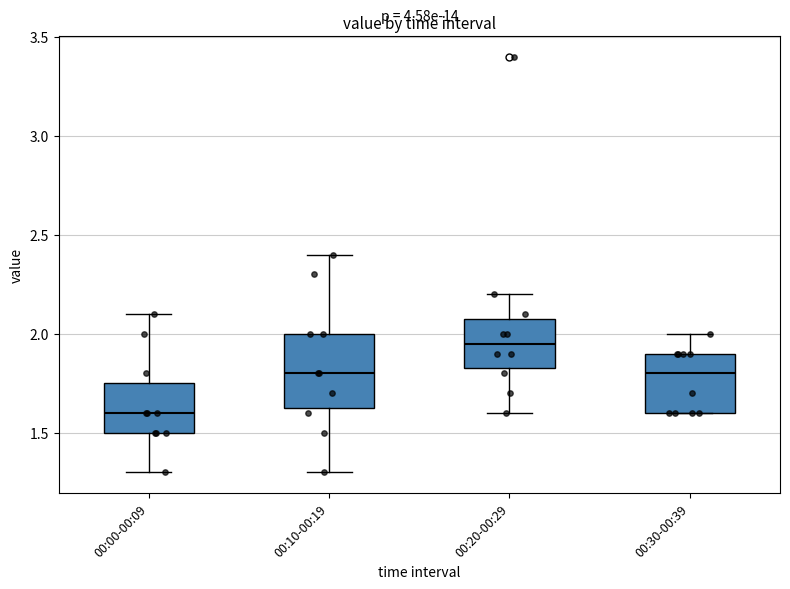

Reading left to right, transcribe this box plot: for each box, give where its median line is, the range the box spans, and where its two whiskers end, as read against the y-axis. The values are not printed on the chart, so give them approximately, as read against the axis.

00:00-00:09: median 1.60, box 1.50 to 1.75, whiskers 1.30 to 2.10
00:10-00:19: median 1.80, box 1.65 to 2.00, whiskers 1.30 to 2.40
00:20-00:29: median 1.95, box 1.85 to 2.10, whiskers 1.60 to 2.20
00:30-00:39: median 1.80, box 1.60 to 1.90, whiskers 1.60 to 2.00